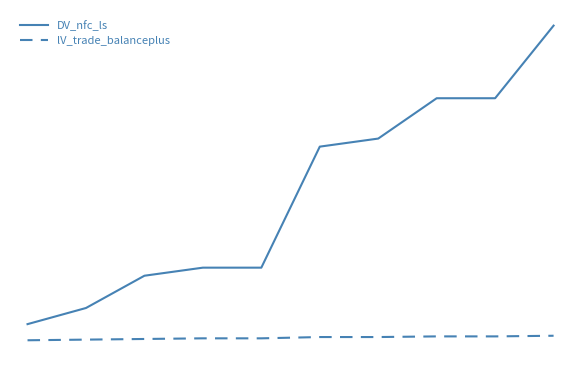

Reading left to right, list all the values displayed in this chart.

DV_nfc_ls: 0=2.0	1=2.1	2=2.1	3=2.1	4=2.1	5=2.3	6=2.3	7=2.3	8=2.3	9=2.4
lV_trade_balanceplus: 0=2.0	1=2.0	2=2.0	3=2.0	4=2.0	5=2.0	6=2.0	7=2.0	8=2.0	9=2.0